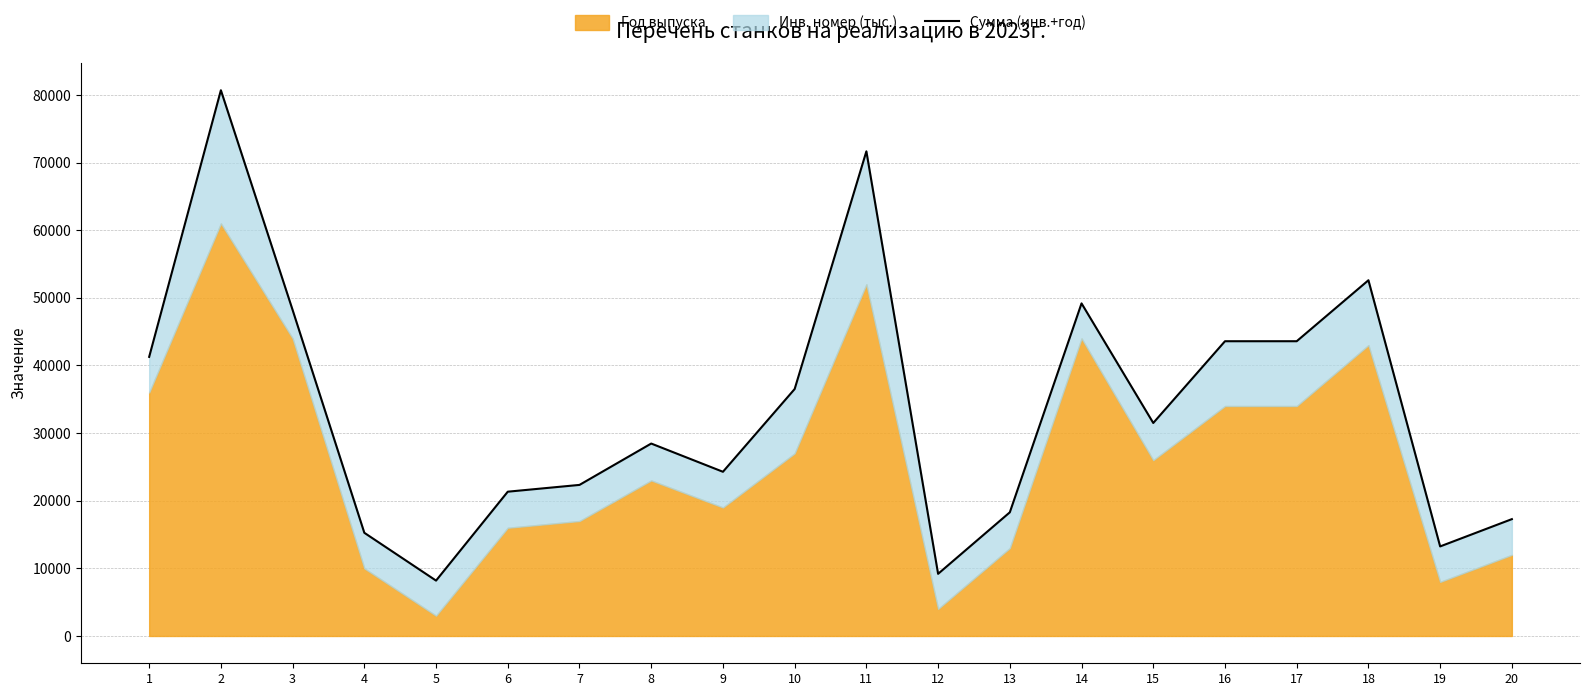

Reading right to left, transcribe all the data shown in this chart.

17276.9	13243.0	52594.3	43580.1	43579.2	31493.4	49173.8	18284.7	9190.5	71653.9	36511.6	24277.8	28451.9	22337.2	21334.3	8188.7	15257.0	48200.3	80685.7	41265.8